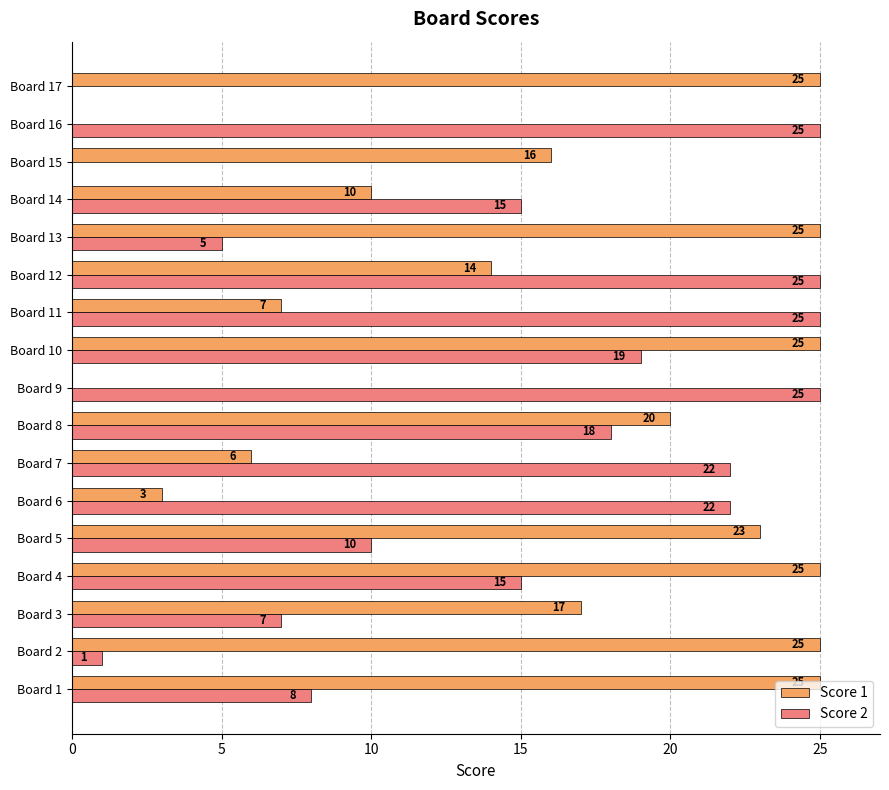

Where is Score 2 nearest to the value 12?

Board 5